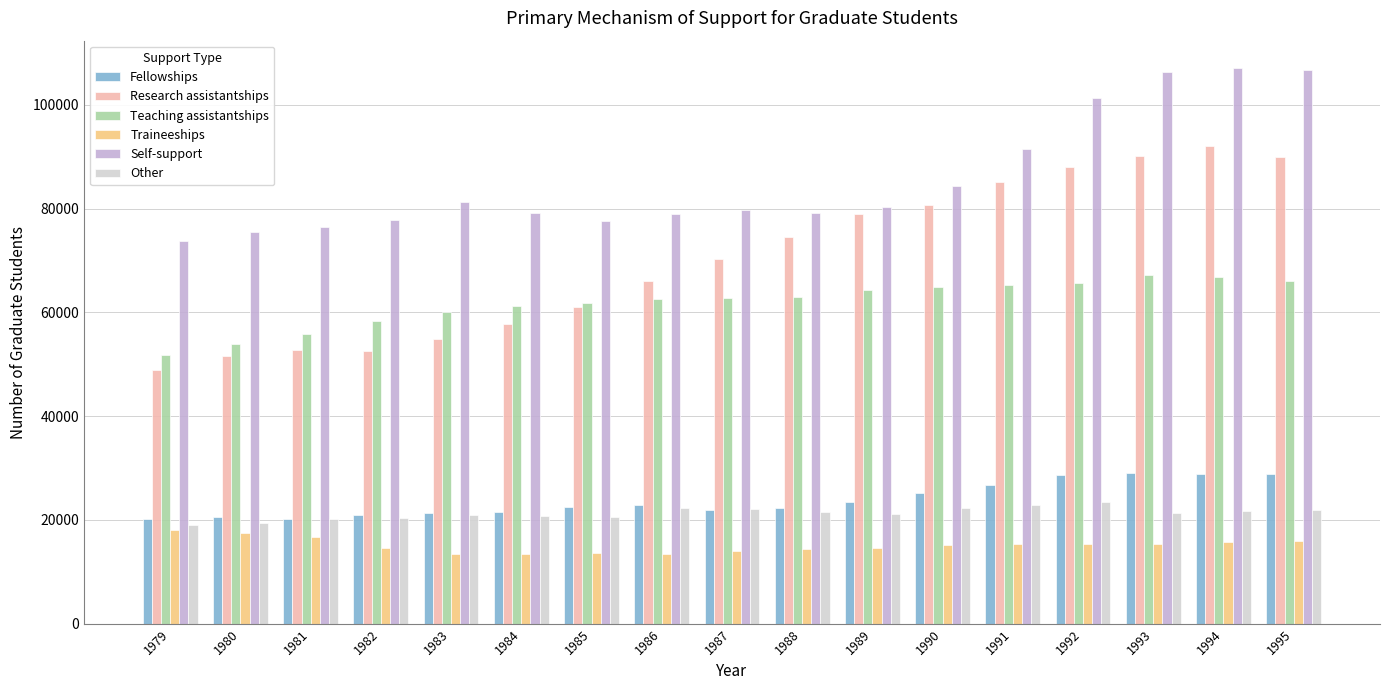

What is the difference between the Research assistantships values at 1987 and 1983?

15310